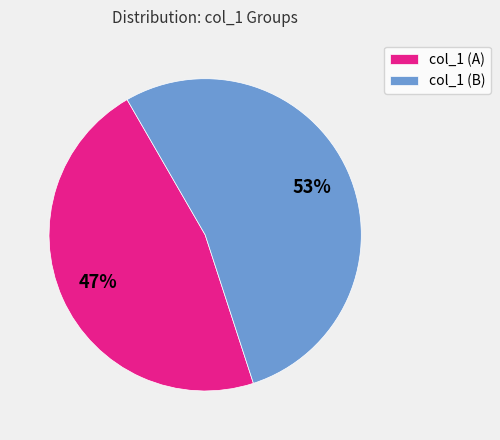

Approximately how many times larger is the value at col_1 (B) compared to col_1 (A)?

1.1